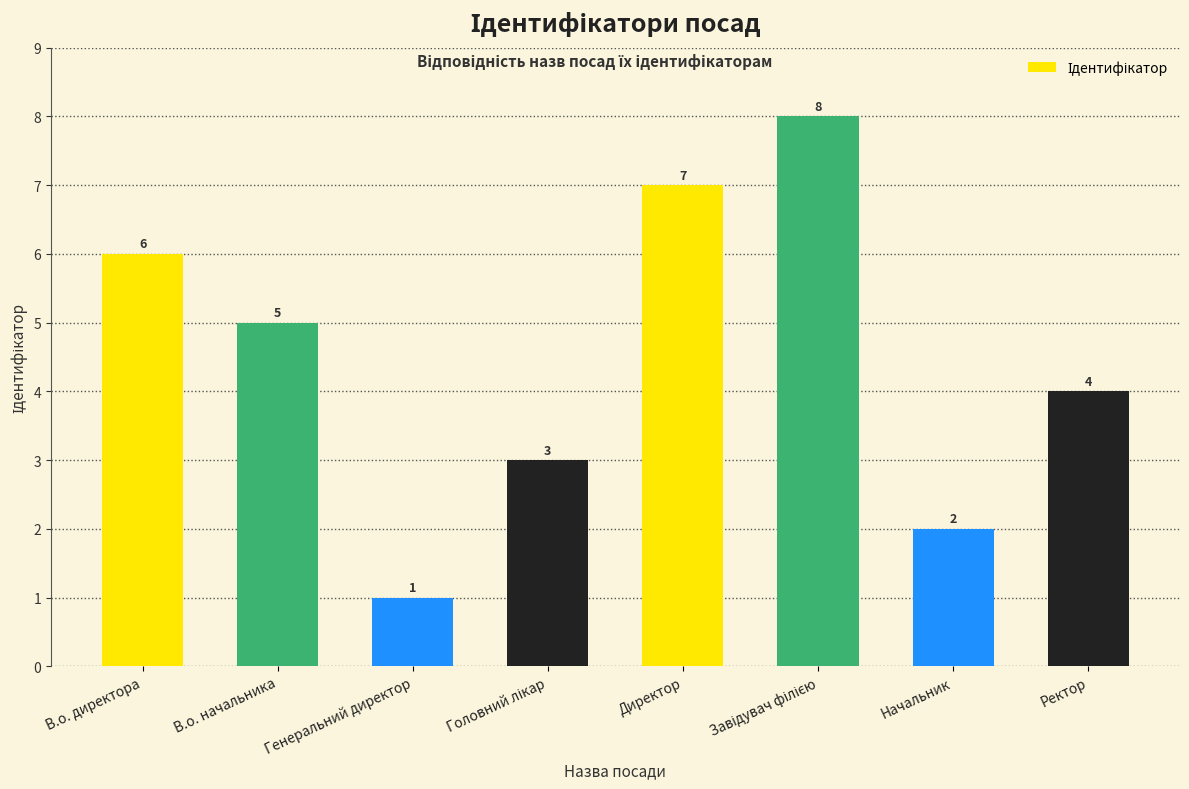

Where does the data first go above 5?

В.о. директора